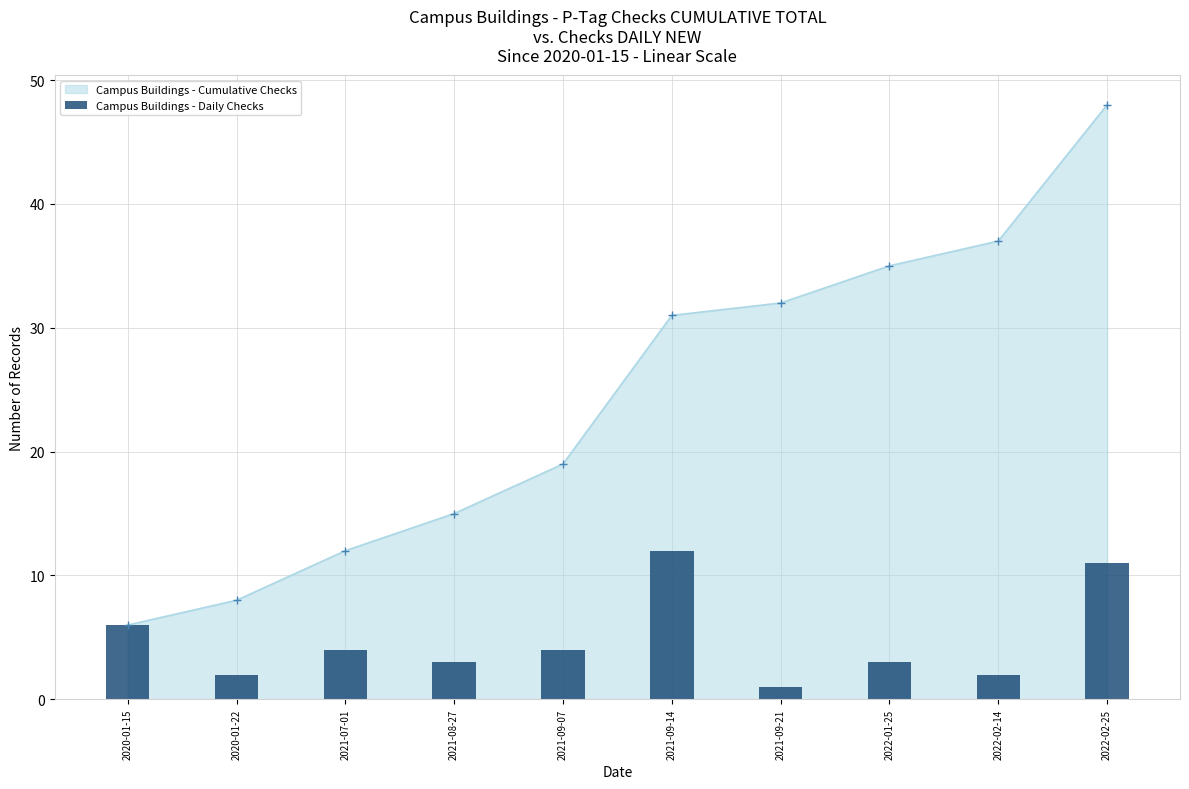

What is the label of the 8th bar from the right?

2021-07-01